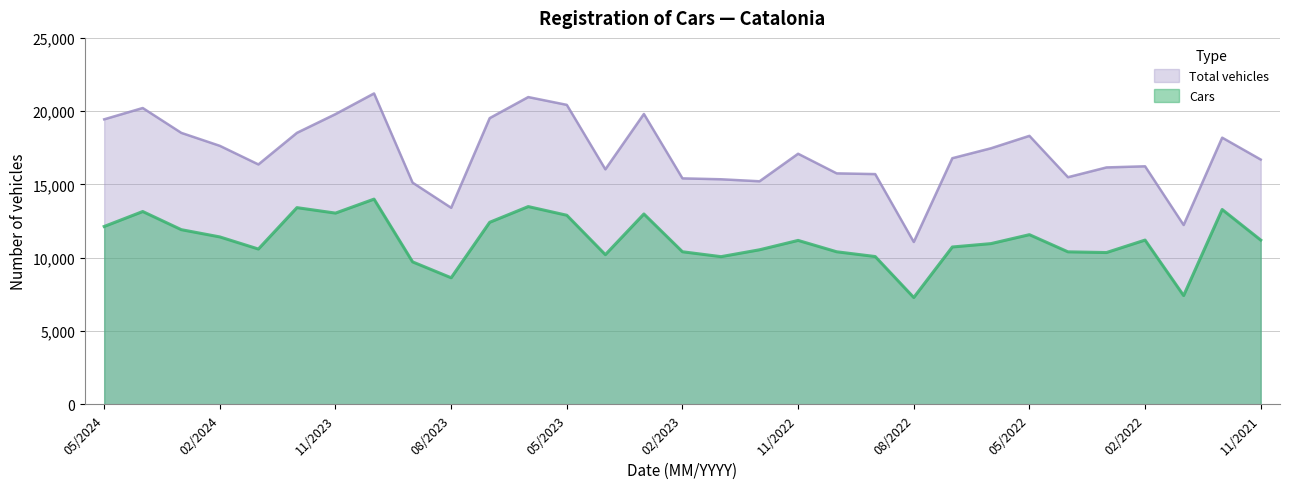

What is the value of the Total vehicles point at the 8th from the left?

21211